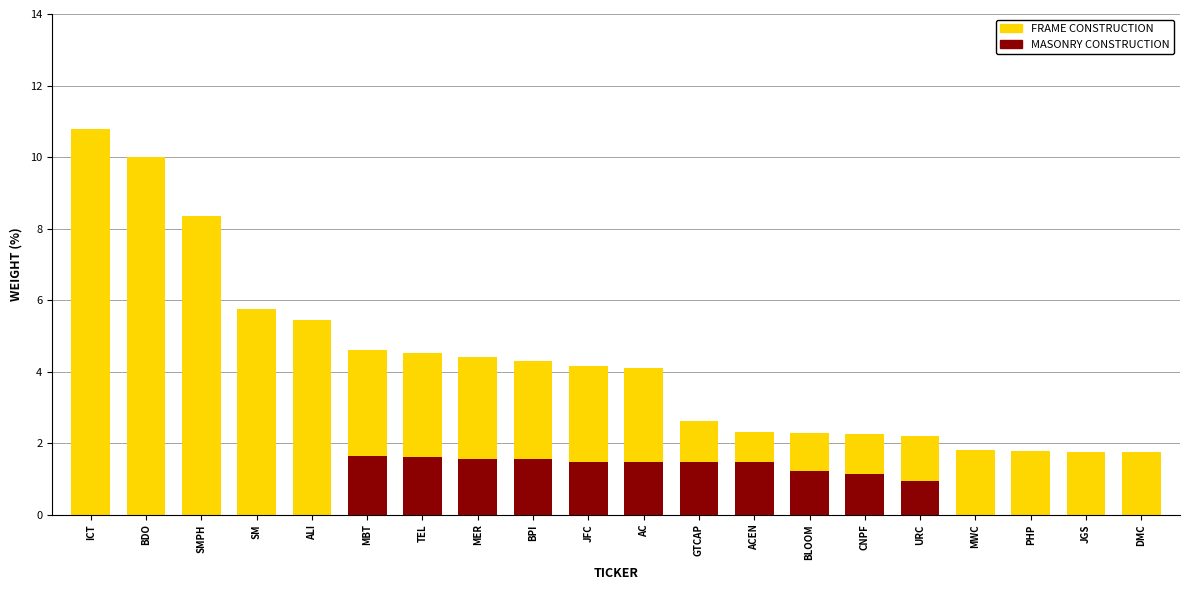

The value of FRAME CONSTRUCTION at MER is 2.3. True or false?

False